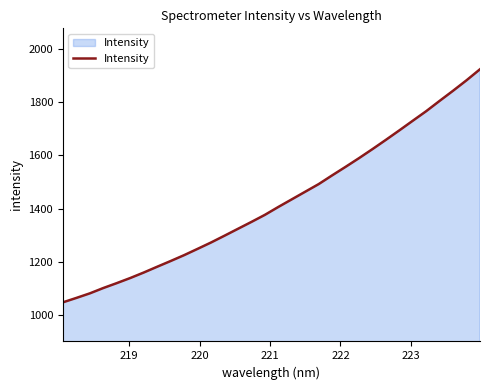

What is the difference between the maximum and minimum values?

876.6